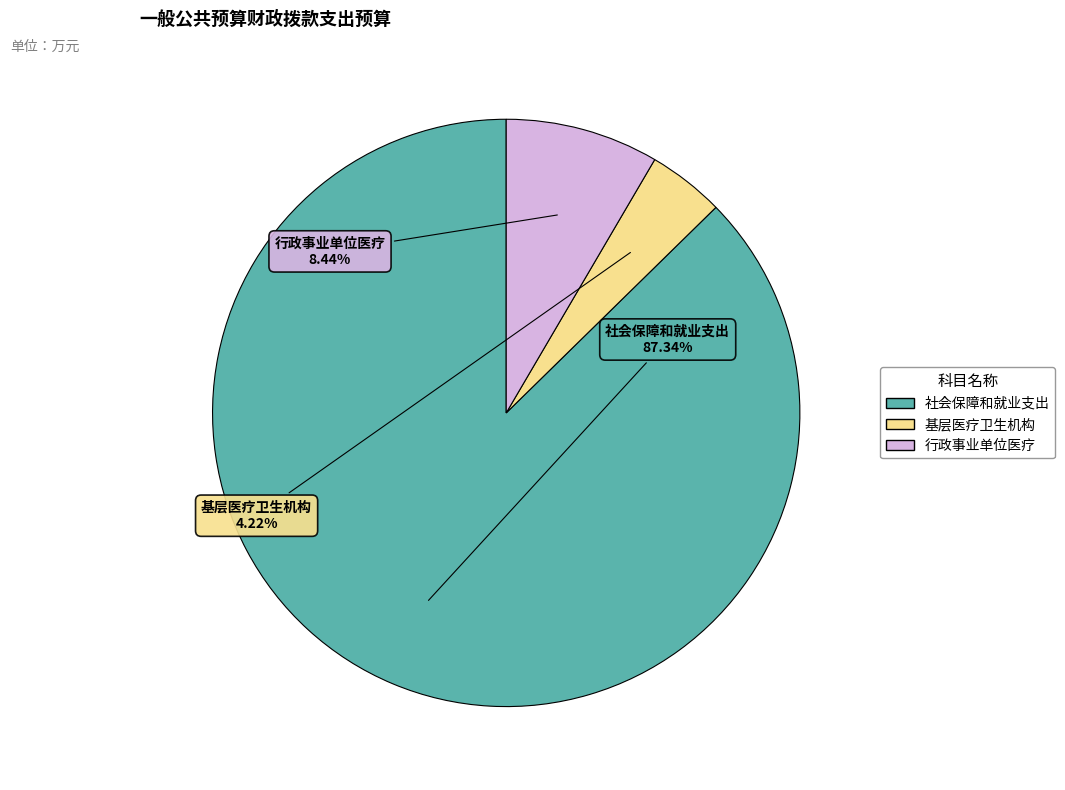

Which slice is the smallest?

基层医疗卫生机构